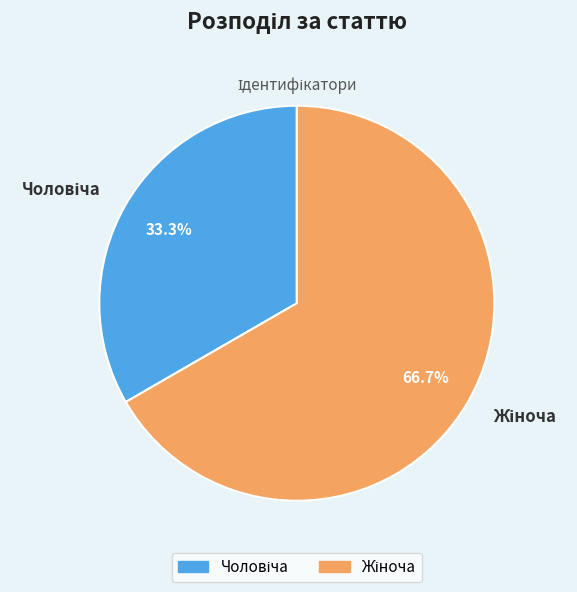

Does any single category account for the majority?

Yes